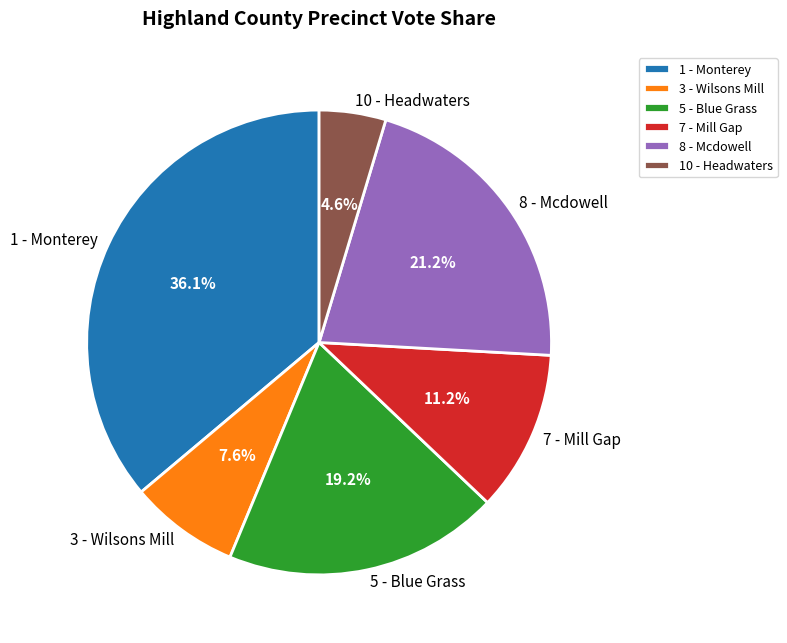

Does 7 - Mill Gap represent more than half of the total?

No